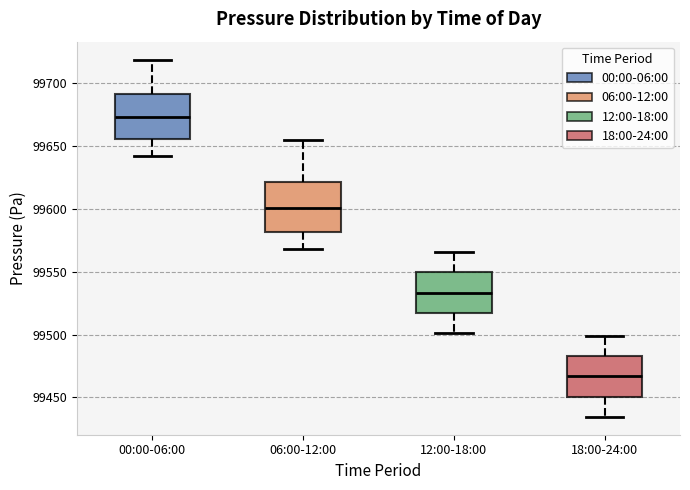

Reading left to right, read every box against the y-axis: the position of its median line, the range the box covers, and the ends of its whiskers. The values are not printed on the chart, so give them approximately, as read against the axis.

00:00-06:00: median 99675, box 99655 to 99690, whiskers 99640 to 99720
06:00-12:00: median 99600, box 99580 to 99620, whiskers 99570 to 99655
12:00-18:00: median 99535, box 99515 to 99550, whiskers 99500 to 99565
18:00-24:00: median 99465, box 99450 to 99485, whiskers 99435 to 99500